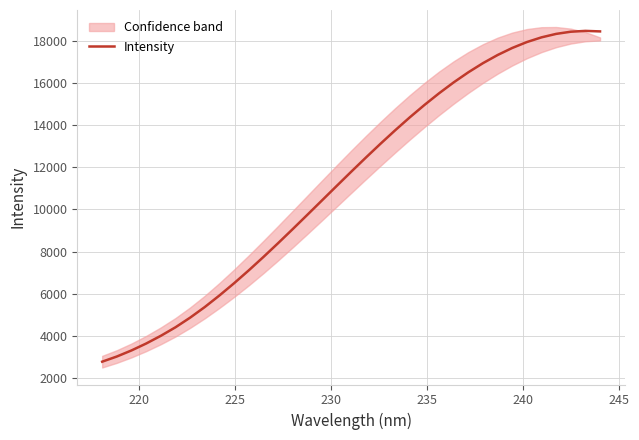

True or false: there are more than 2 points higher than both neighbors.

False